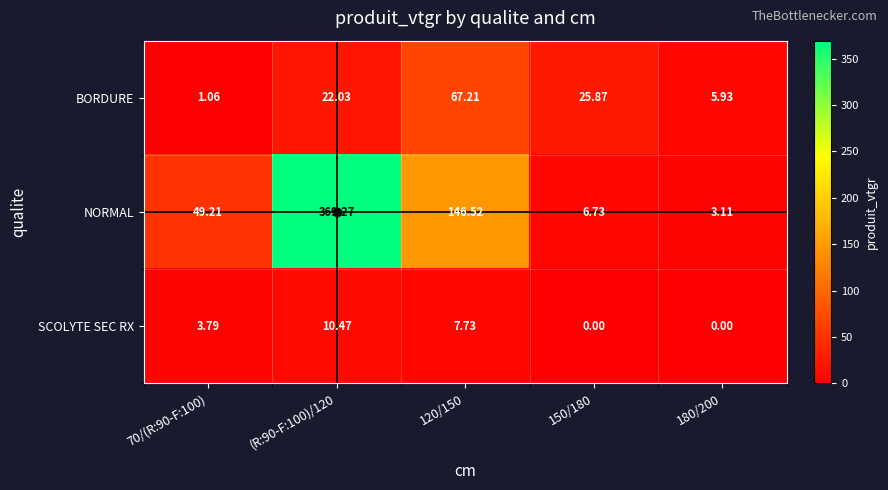

Which series has the largest total across all categories?

NORMAL